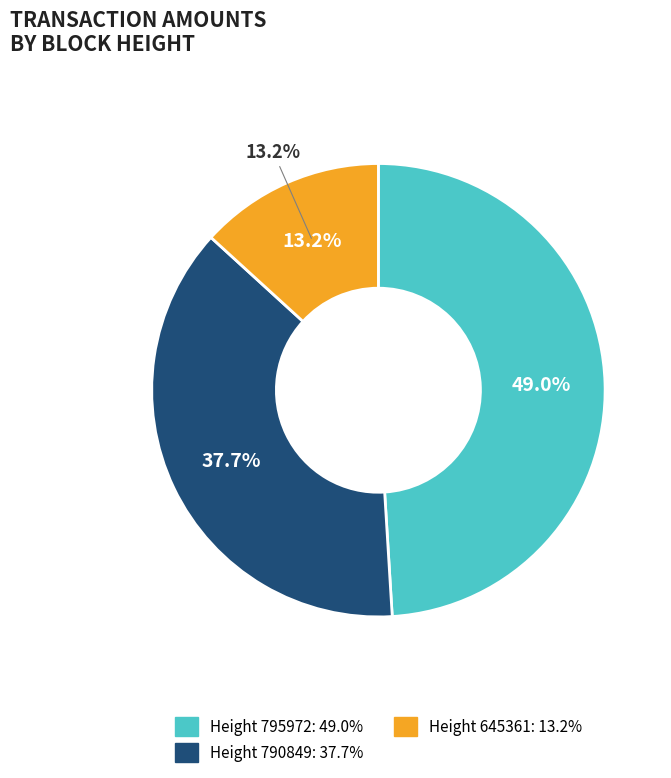

Does 795972 account for over 50% of the chart?

No